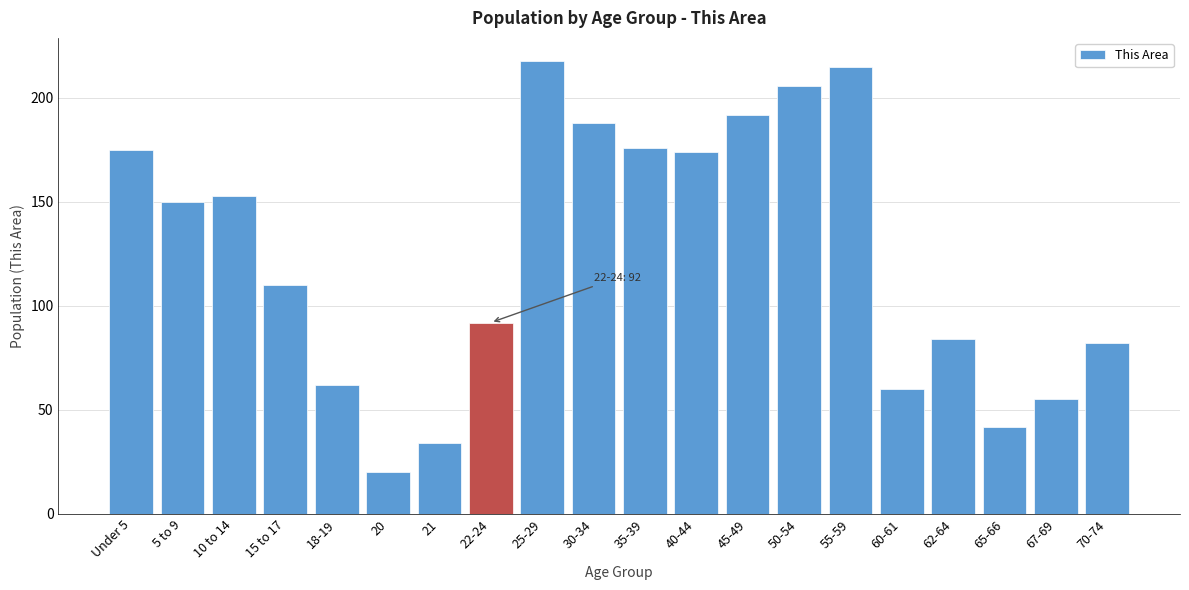

Reading left to right, what are all the values shown in this chart?

175	150	153	110	62	20	34	92	218	188	176	174	192	206	215	60	84	42	55	82